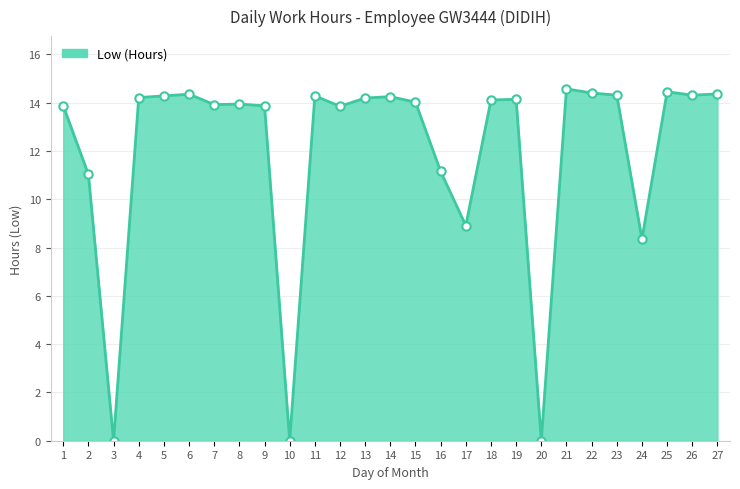

The value at 19 is 4.8. True or false?

False